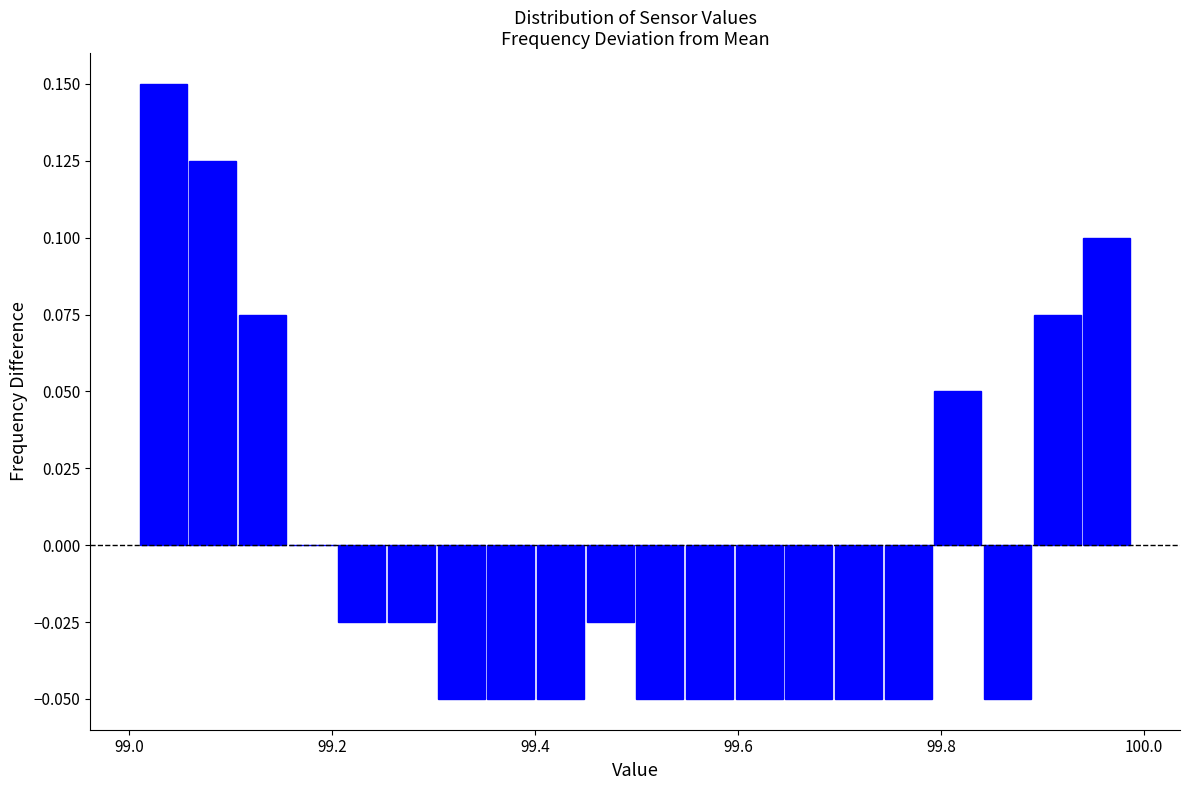

Read against the x-axis, roughly where is the centre of the tallest bar?

99.04